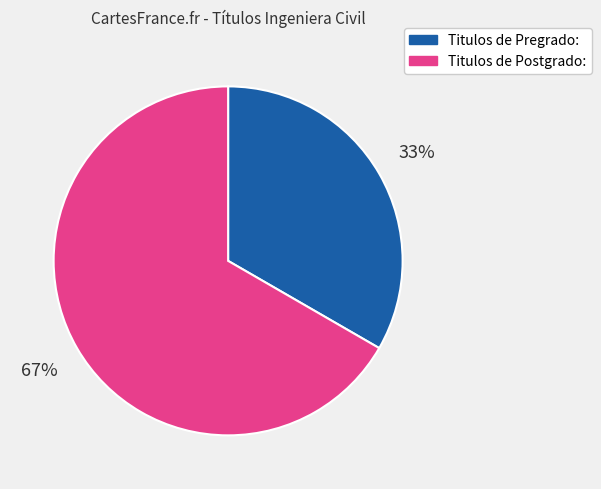

What is the smallest slice in the pie chart?

Titulos de Pregrado: